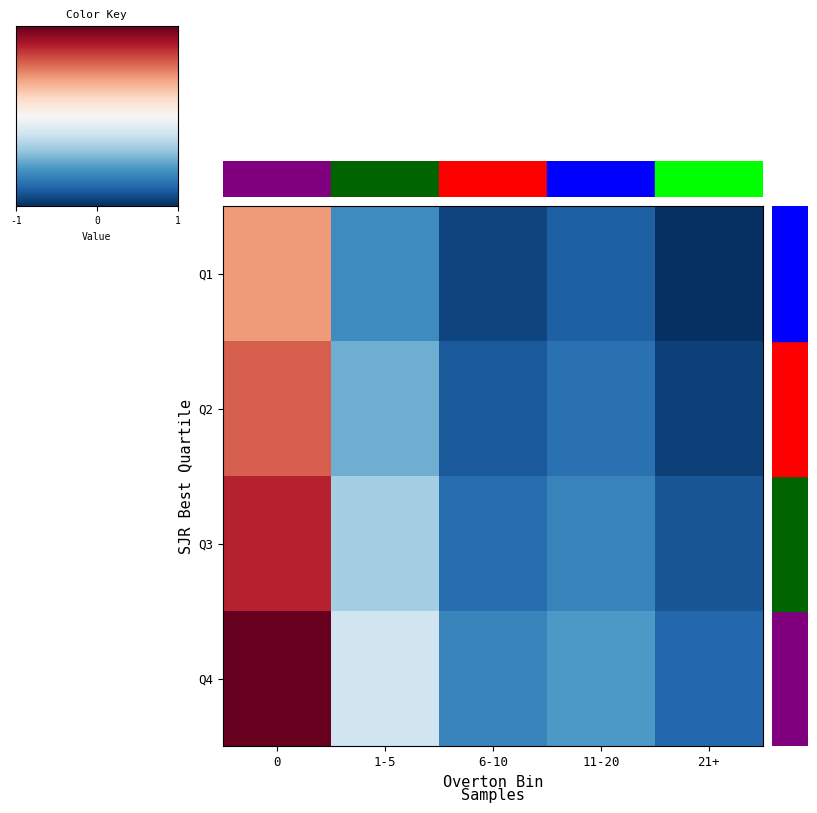

Which has a higher value, 21+ or 6-10?

6-10